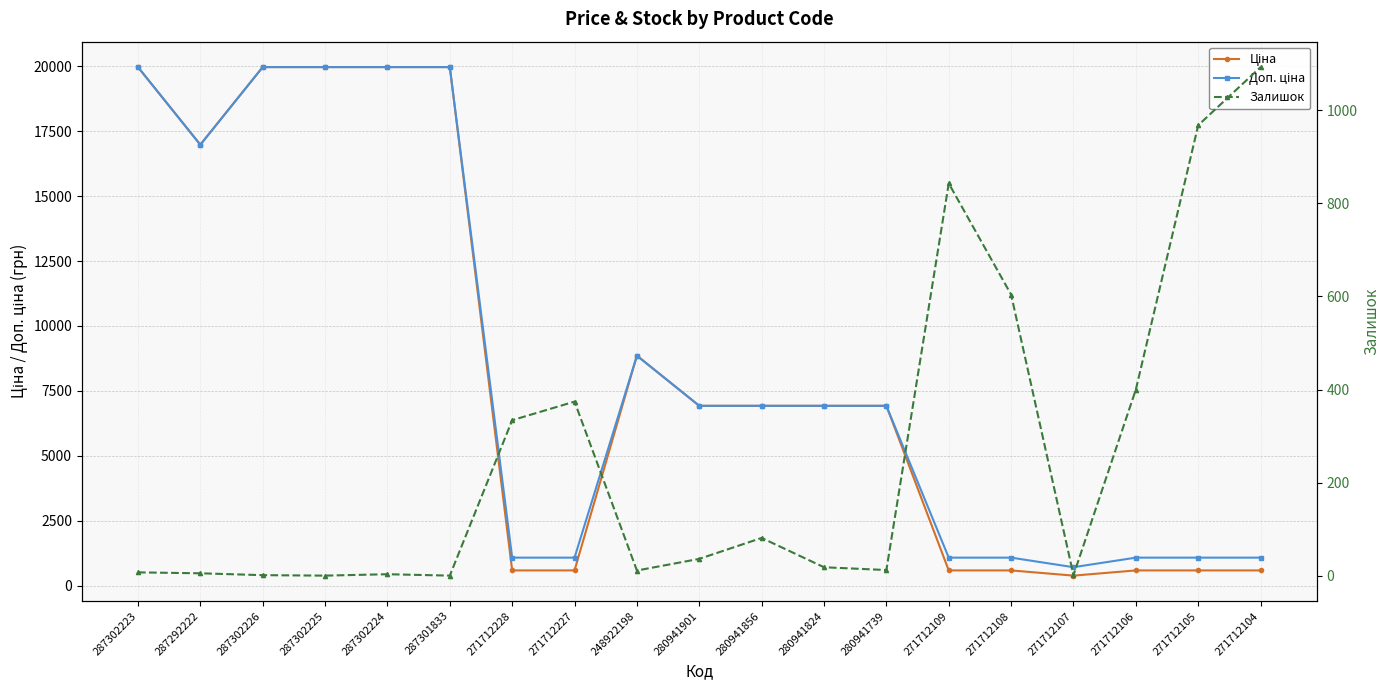

How many interior local valleys does the Ціна series have?

2